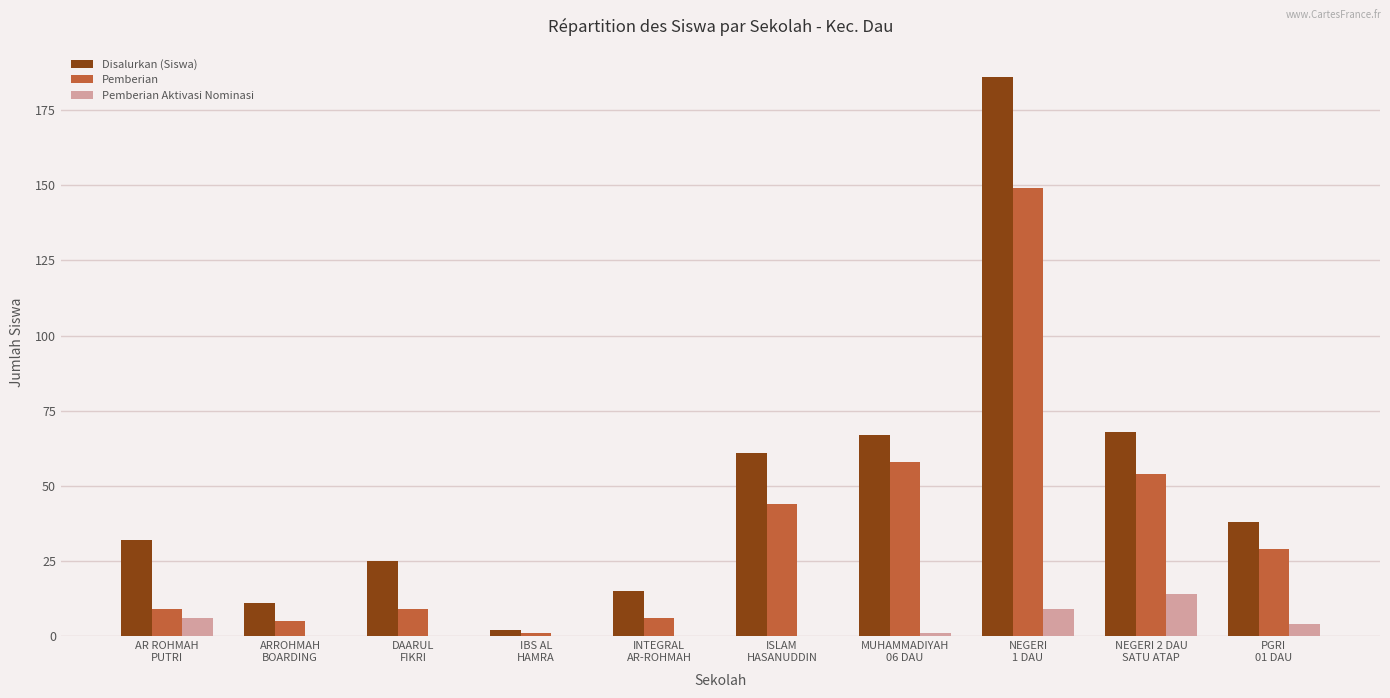

The Pemberian series shows 1 at IBS AL
HAMRA. True or false?

True